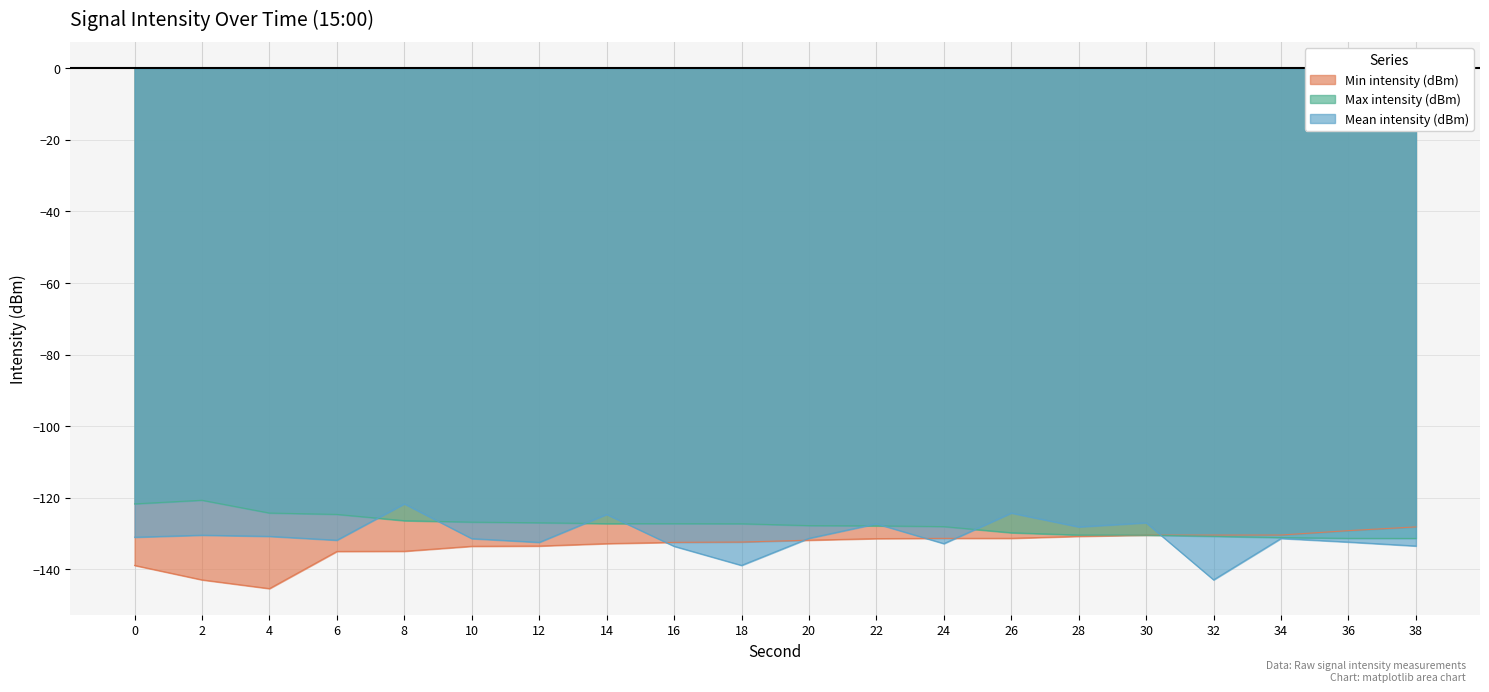

What is the minimum value for Min intensity (dBm)?

-145.3